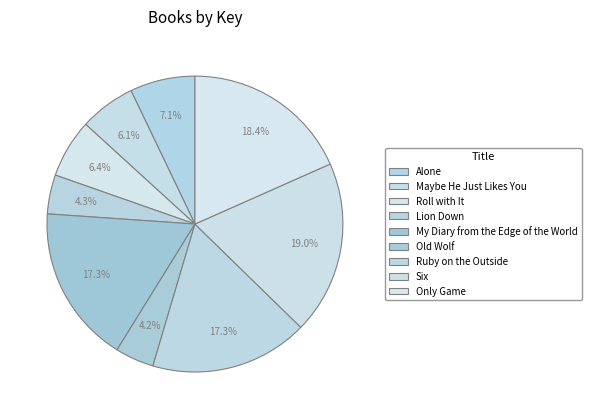

Between My Diary from the Edge of the World and Old Wolf, which is larger?

My Diary from the Edge of the World